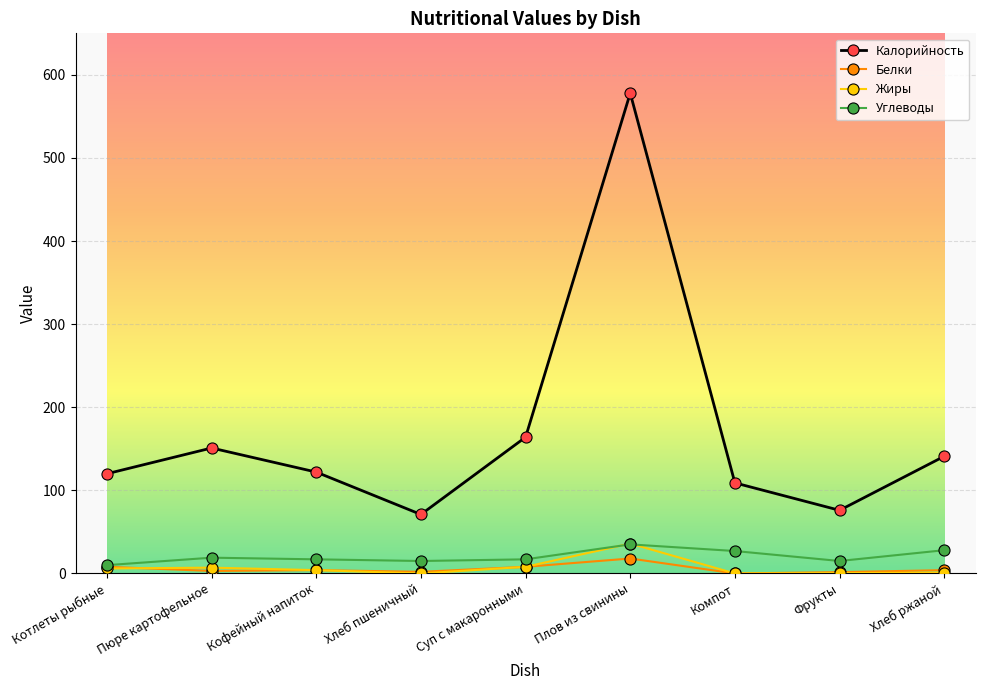

Which category has the highest value in the Углеводы series?

Плов из свинины